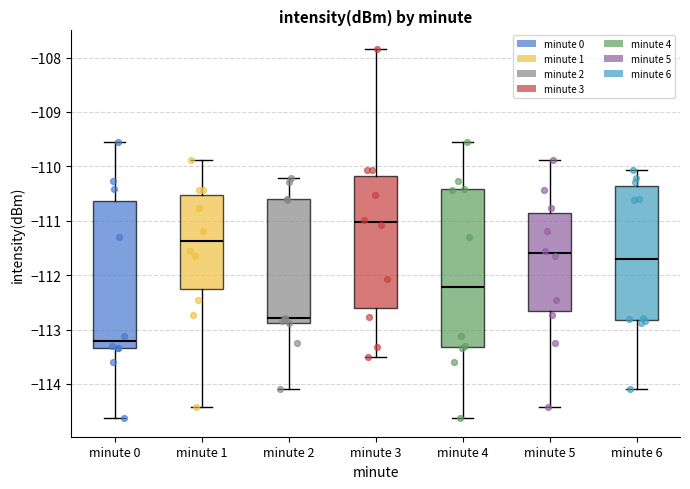

Reading left to right, read every box against the y-axis: the position of its median line, the range the box covers, and the ends of its whiskers. The values are not printed on the chart, so give them approximately, as read against the axis.

minute 0: median -113.2, box -113.3 to -110.6, whiskers -114.6 to -109.6
minute 1: median -111.4, box -112.3 to -110.5, whiskers -114.4 to -109.9
minute 2: median -112.8, box -112.9 to -110.6, whiskers -114.1 to -110.2
minute 3: median -111.0, box -112.6 to -110.2, whiskers -113.5 to -107.8
minute 4: median -112.2, box -113.3 to -110.4, whiskers -114.6 to -109.6
minute 5: median -111.6, box -112.7 to -110.9, whiskers -114.4 to -109.9
minute 6: median -111.7, box -112.8 to -110.4, whiskers -114.1 to -110.1